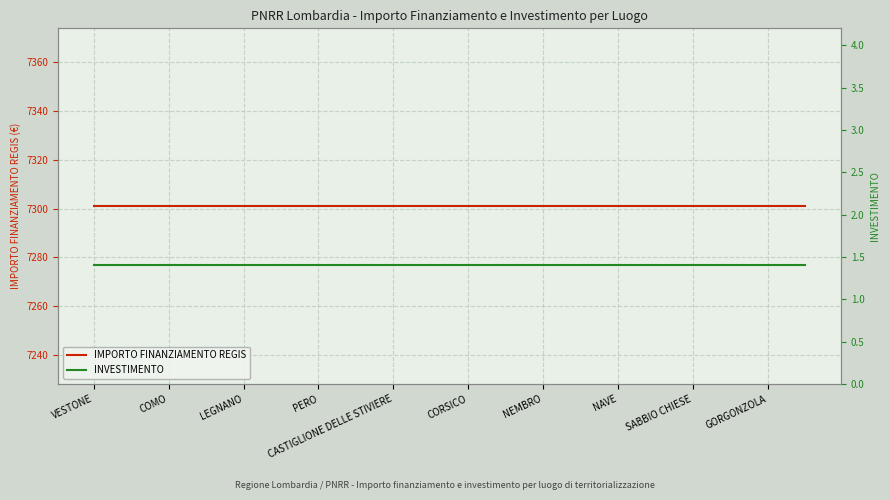

List the series in order of their overall mean, lowest first.

INVESTIMENTO, IMPORTO FINANZIAMENTO REGIS